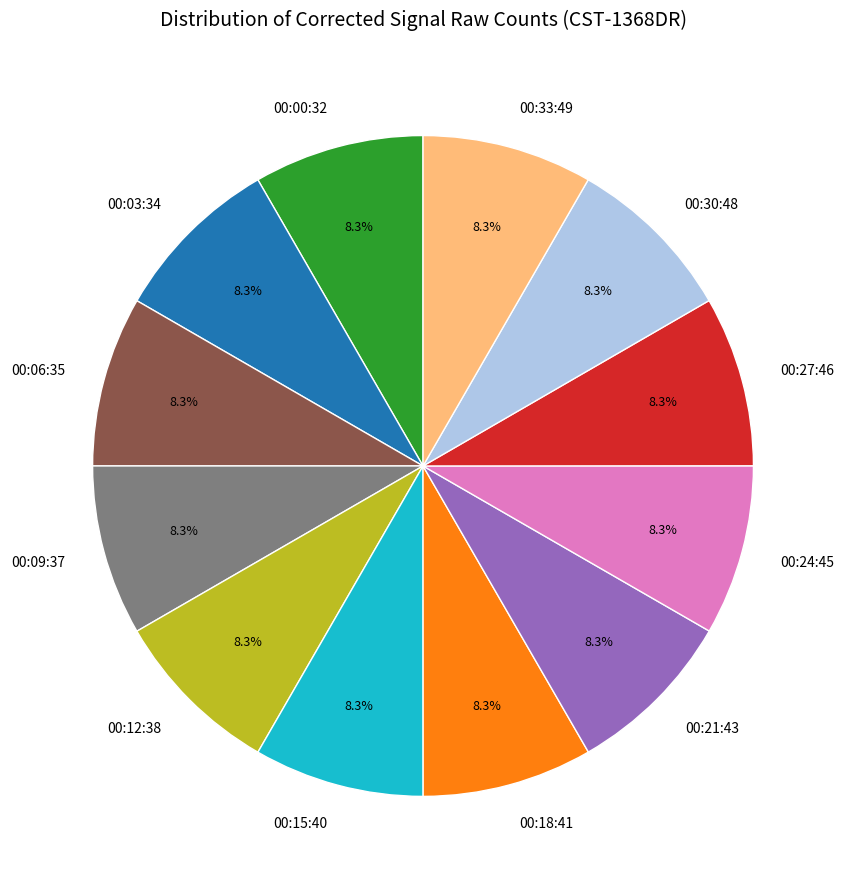

Is 00:06:35 the majority of the pie?

No